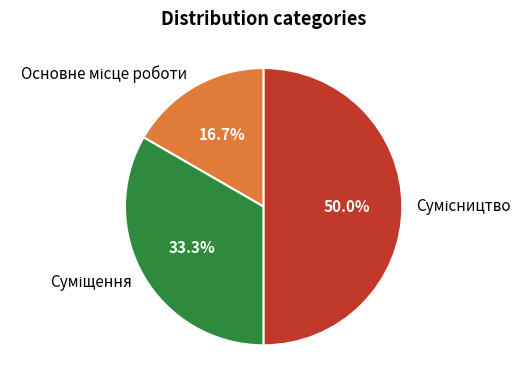

Which has a higher value, Основне місце роботи or Суміщення?

Суміщення